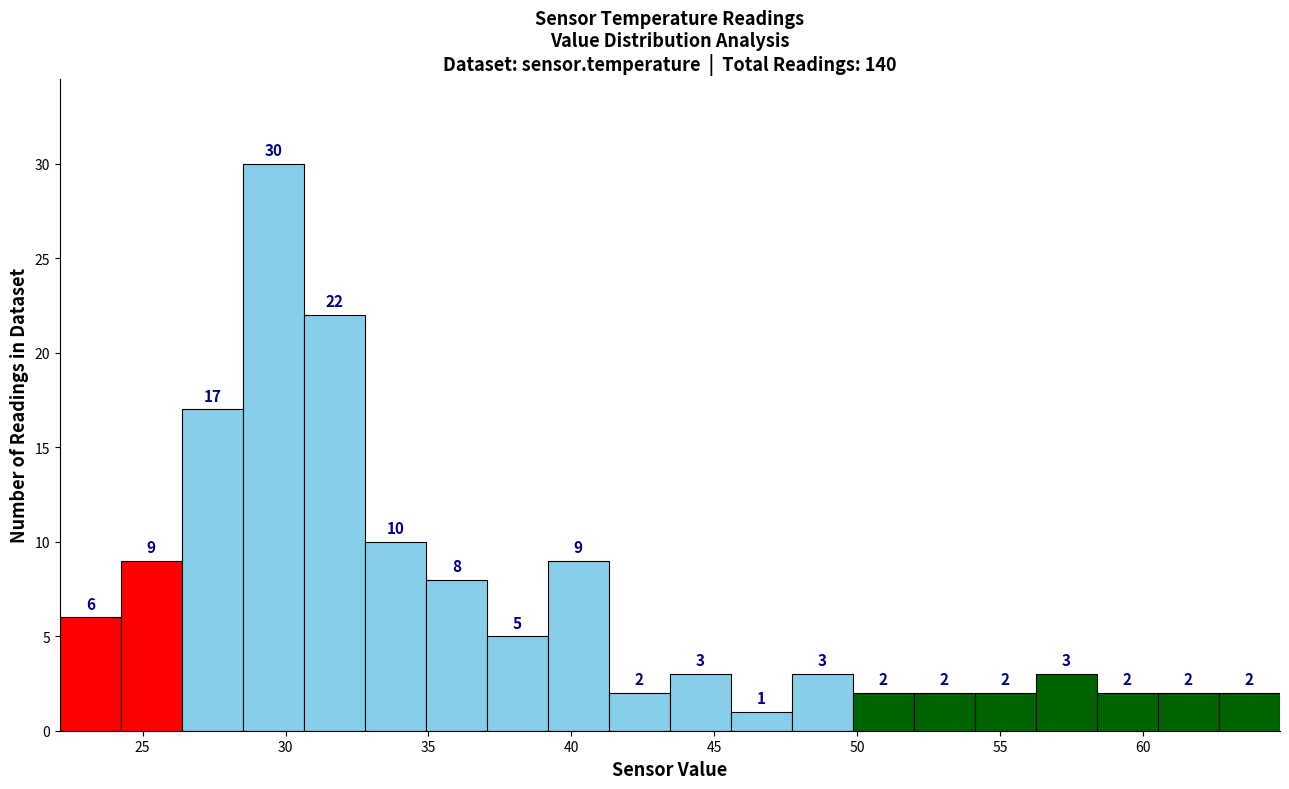

Which range on the x-axis has the tallest bar?

28.5 to 30.5